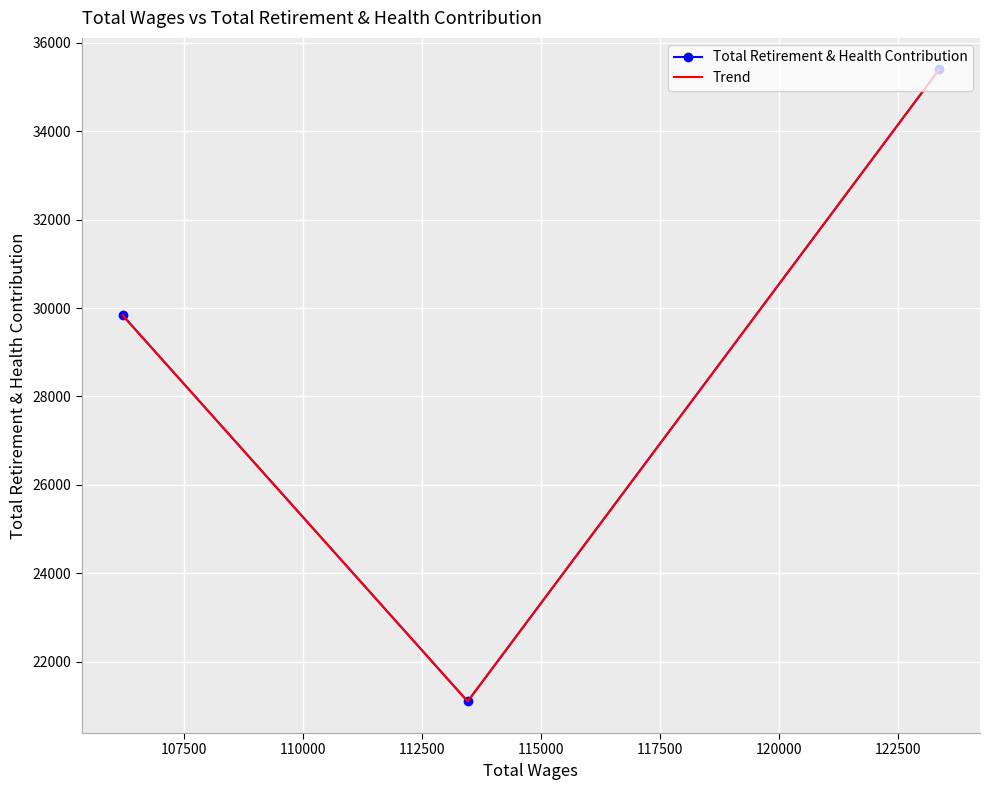

How many Trend values are between 21099 and 35399?

3